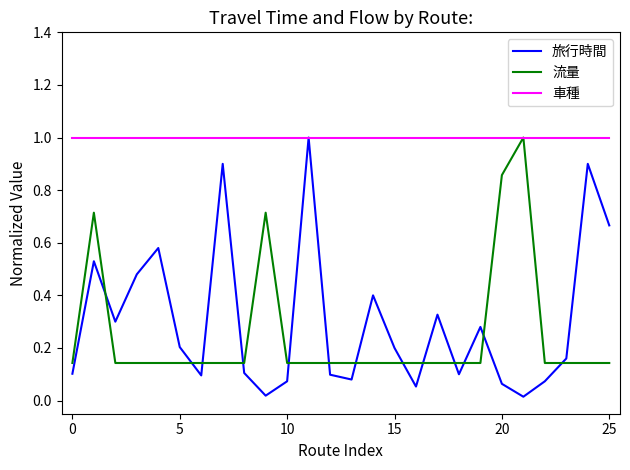

How many intersections are there between 旅行時間 and 流量?

13